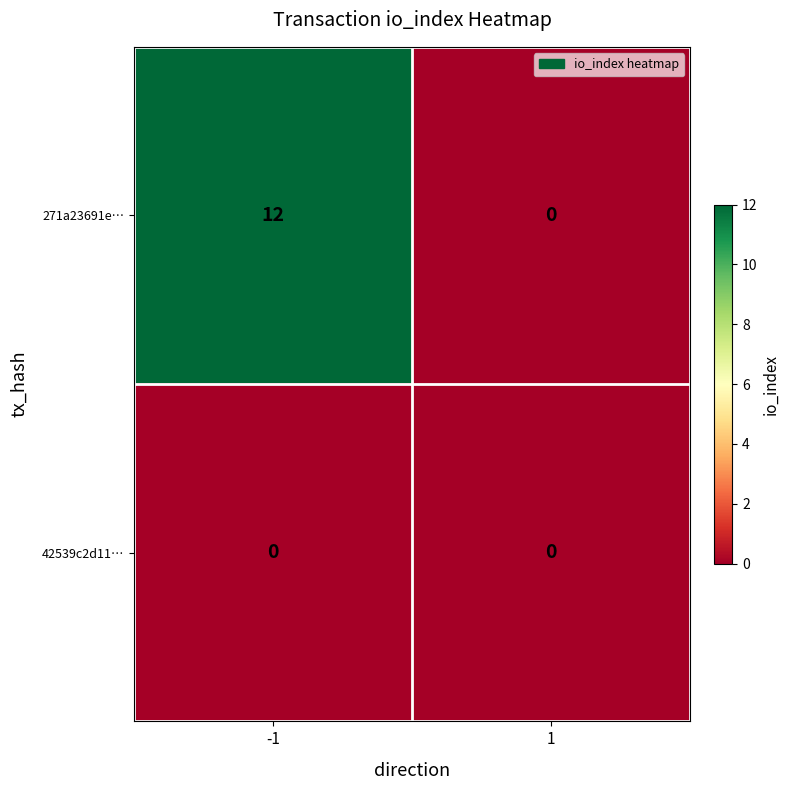

List the series in order of their overall mean, lowest first.

42539c2d11…, 271a23691e…